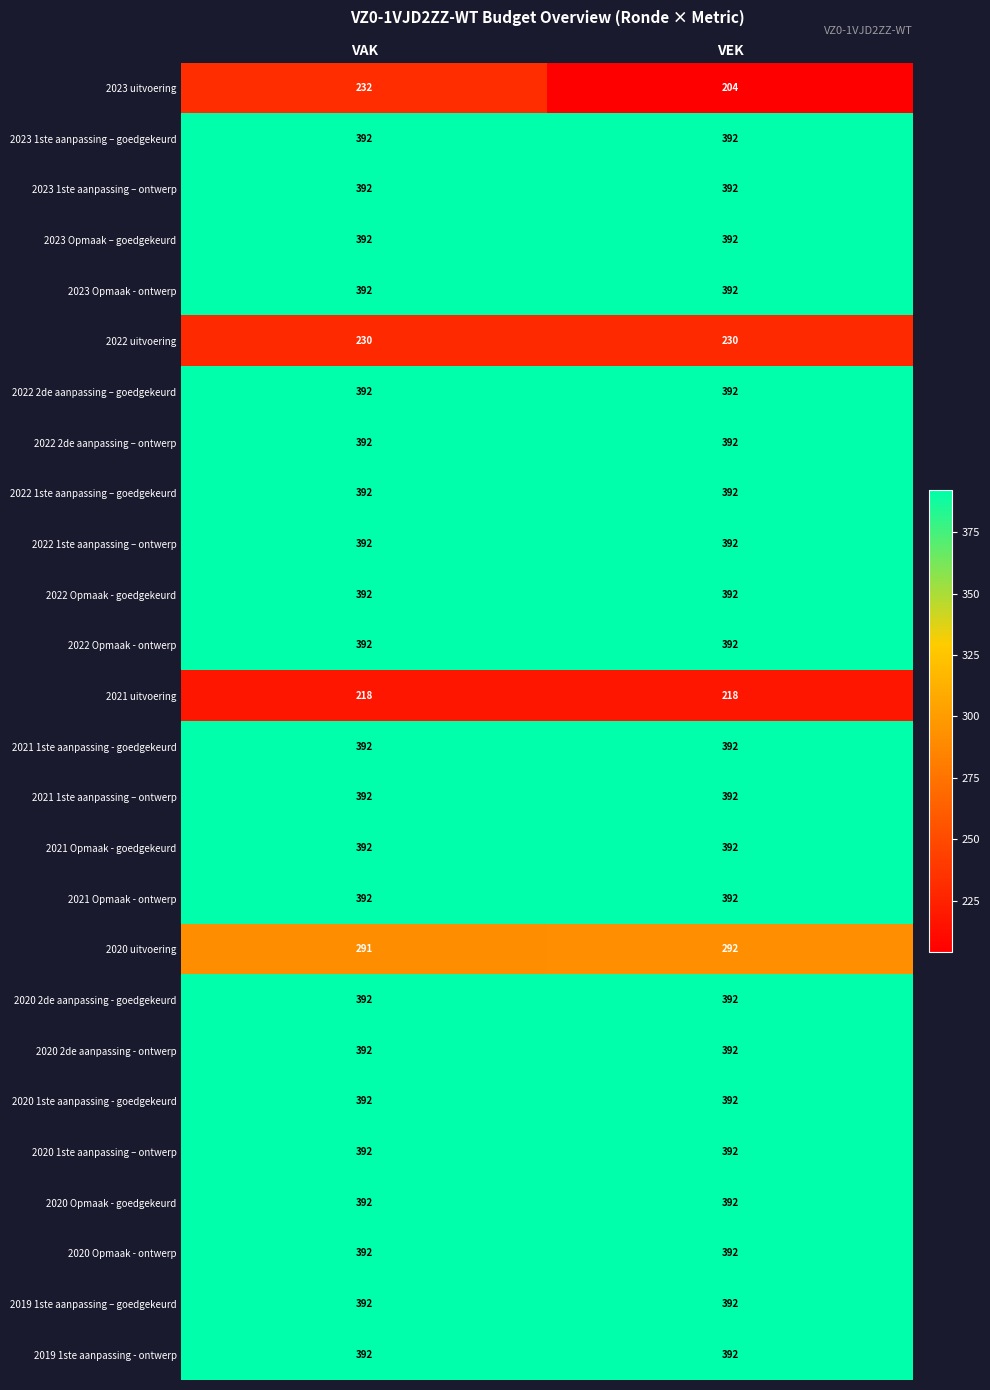

What is the highest value of the 2020 Opmaak - ontwerp series?

392